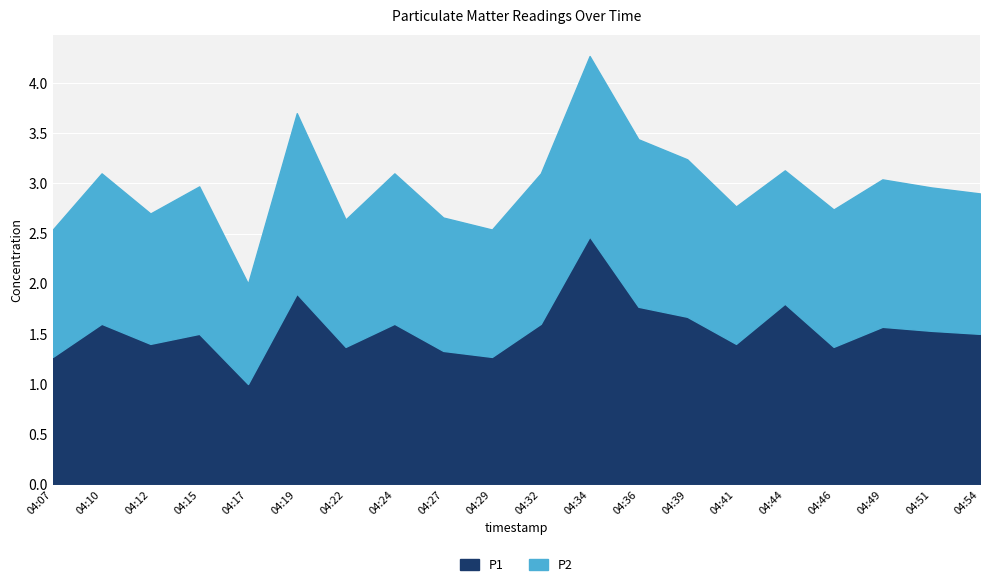

Which series has the widest spread of values?

P1